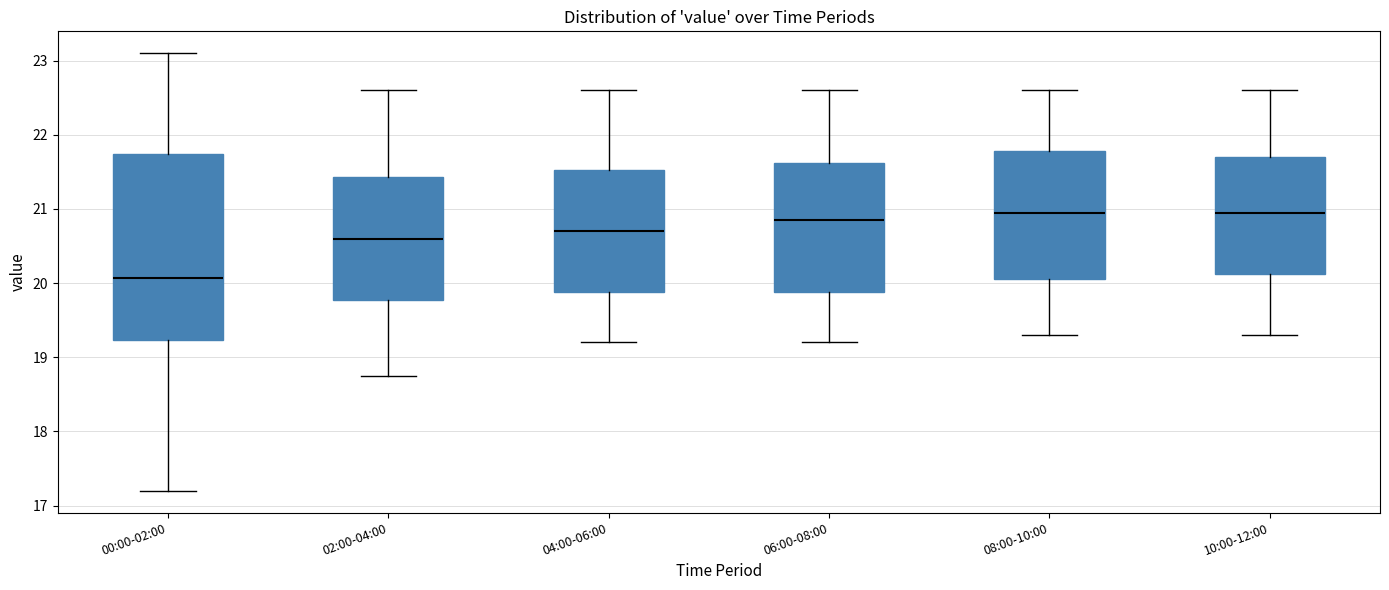

Where does the lower whisker of the box for 04:00-06:00 end on the y-axis? The values are not printed on the chart, so give them approximately, as read against the axis.

19.2